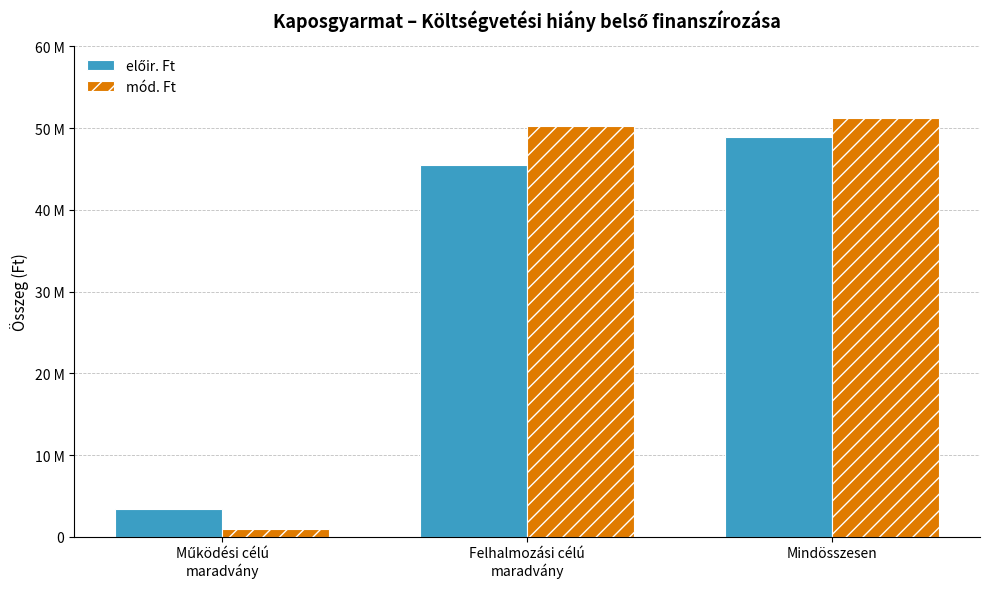

Reading right to left, extract all data points from this chart.

előir. Ft: Mindösszesen=48965741	Felhalmozási célú
maradvány=45535340	Működési célú
maradvány=3430401
mód. Ft: Mindösszesen=51213309	Felhalmozási célú
maradvány=50269389	Működési célú
maradvány=943920